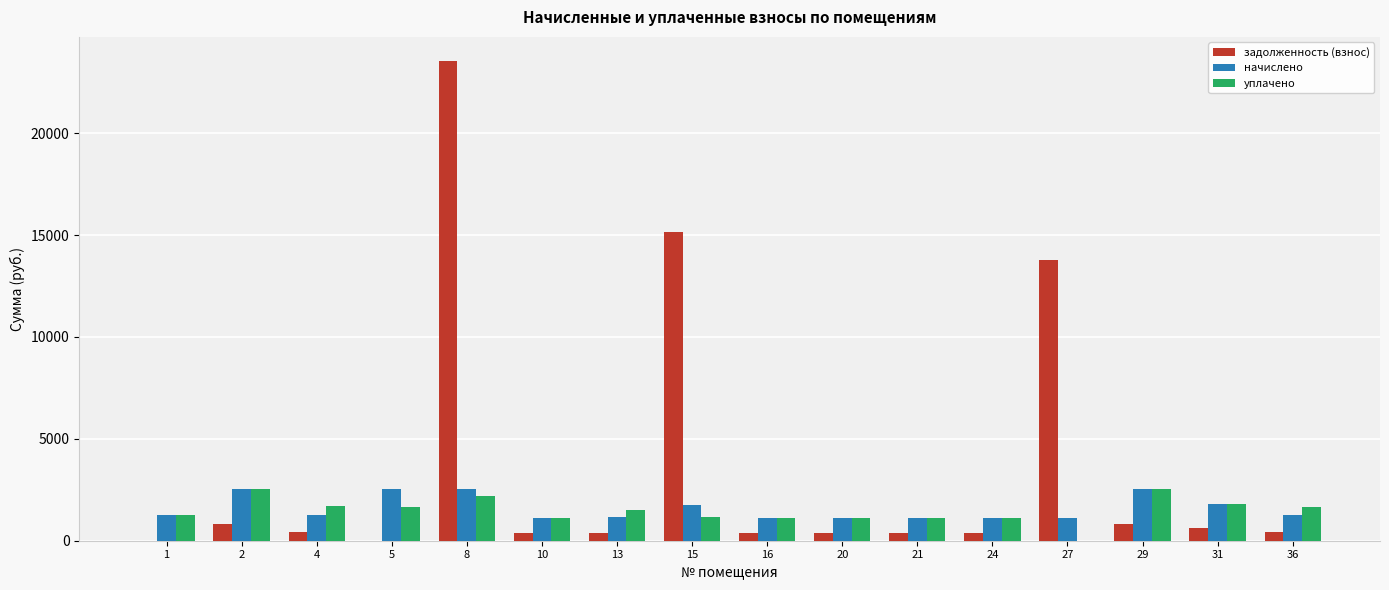

True or false: задолженность (взнос) has a value of 840.6 at 2.

True